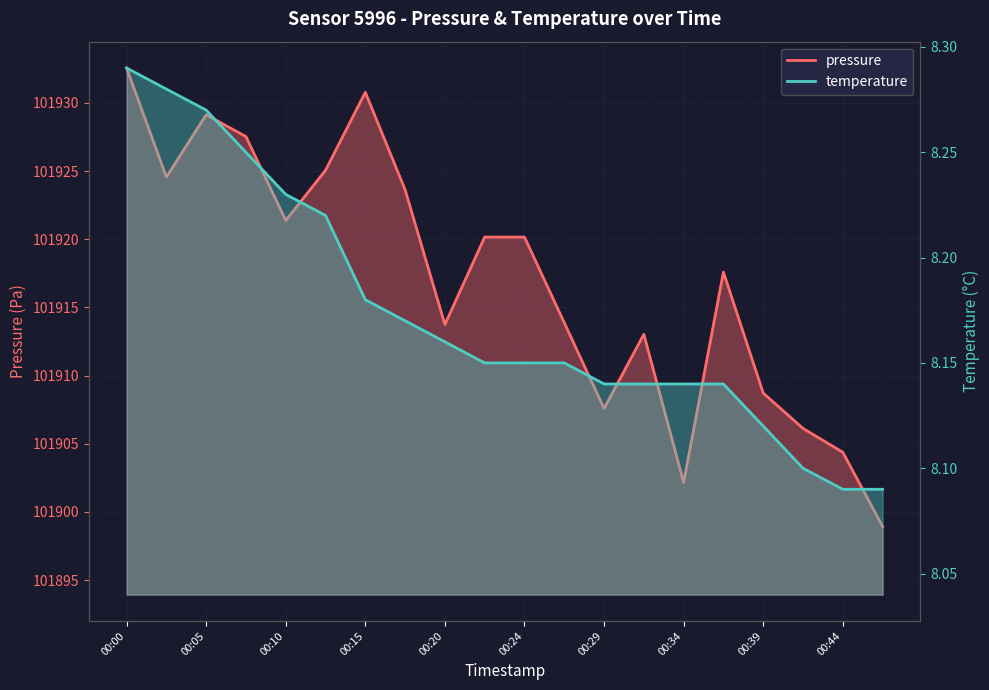

Which series changed the most between 00:10 and 00:44?

pressure line